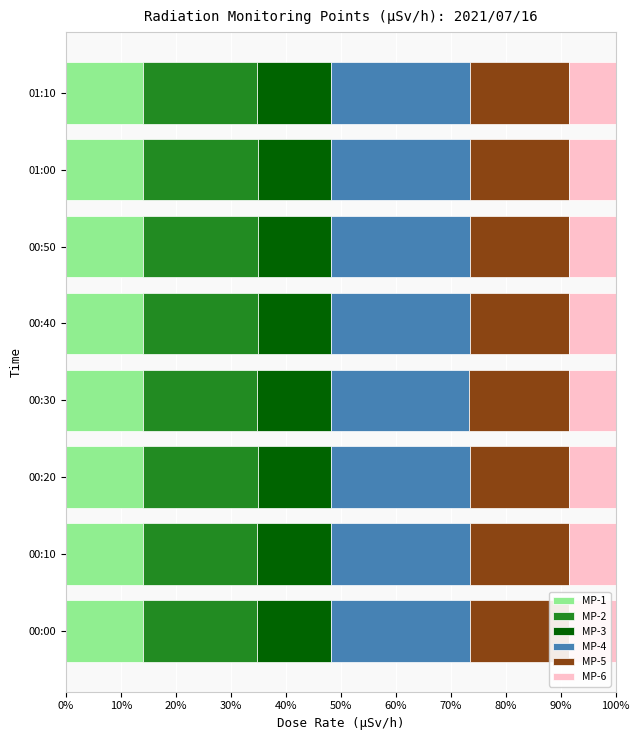

What is the minimum value for MP-1?

14.0